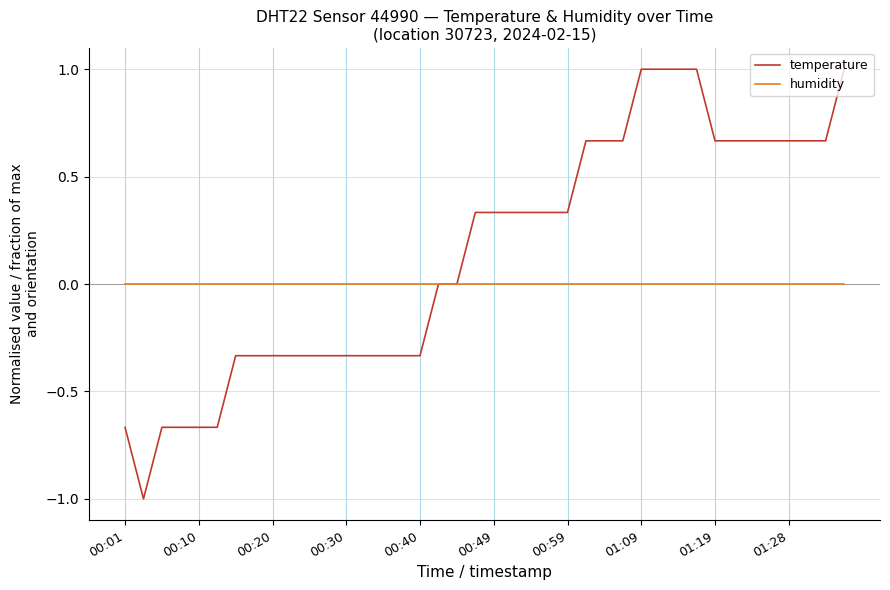

What is the smallest value displayed?

-1.0